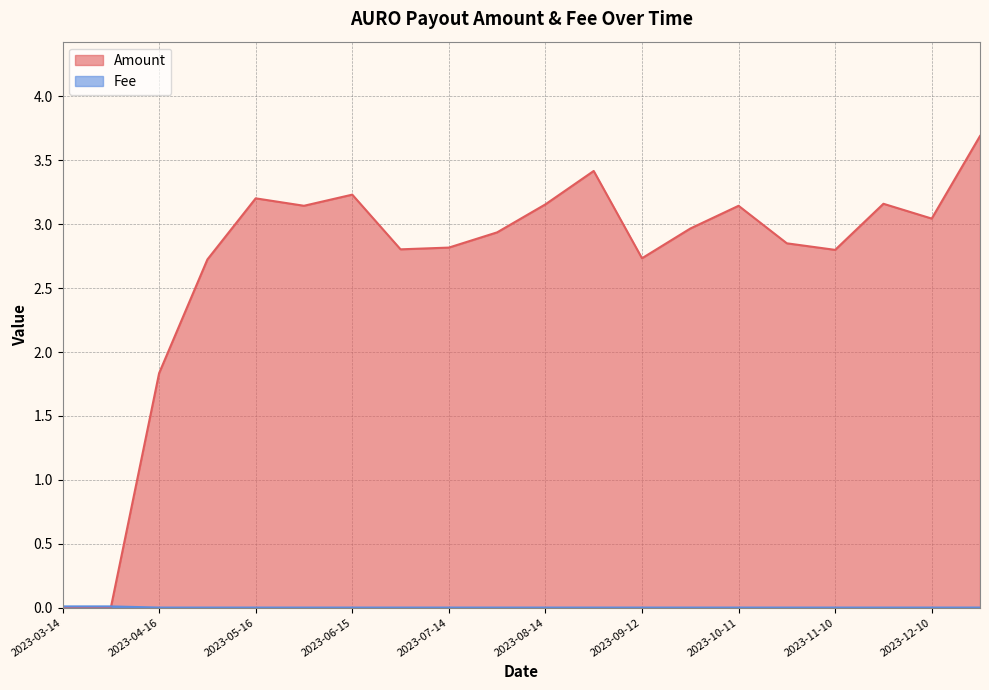

At which label does Fee reach its minimum?

2023-04-16